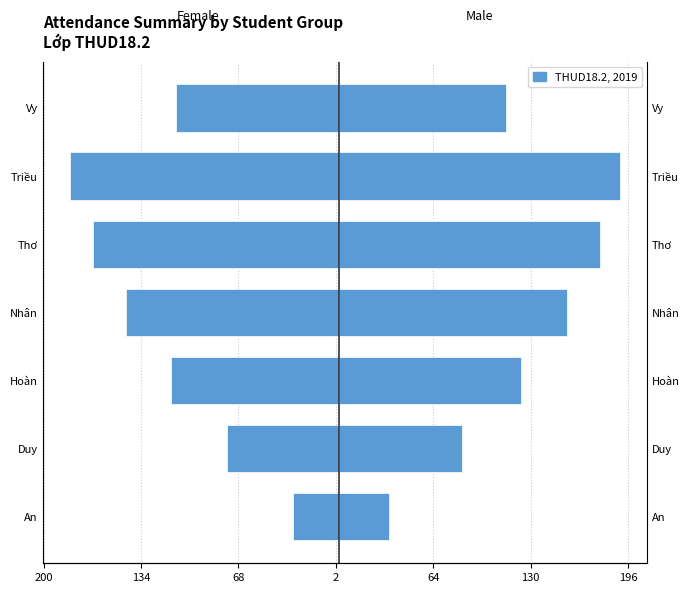

Is it true that Female equals -60.8 at Triều?

False